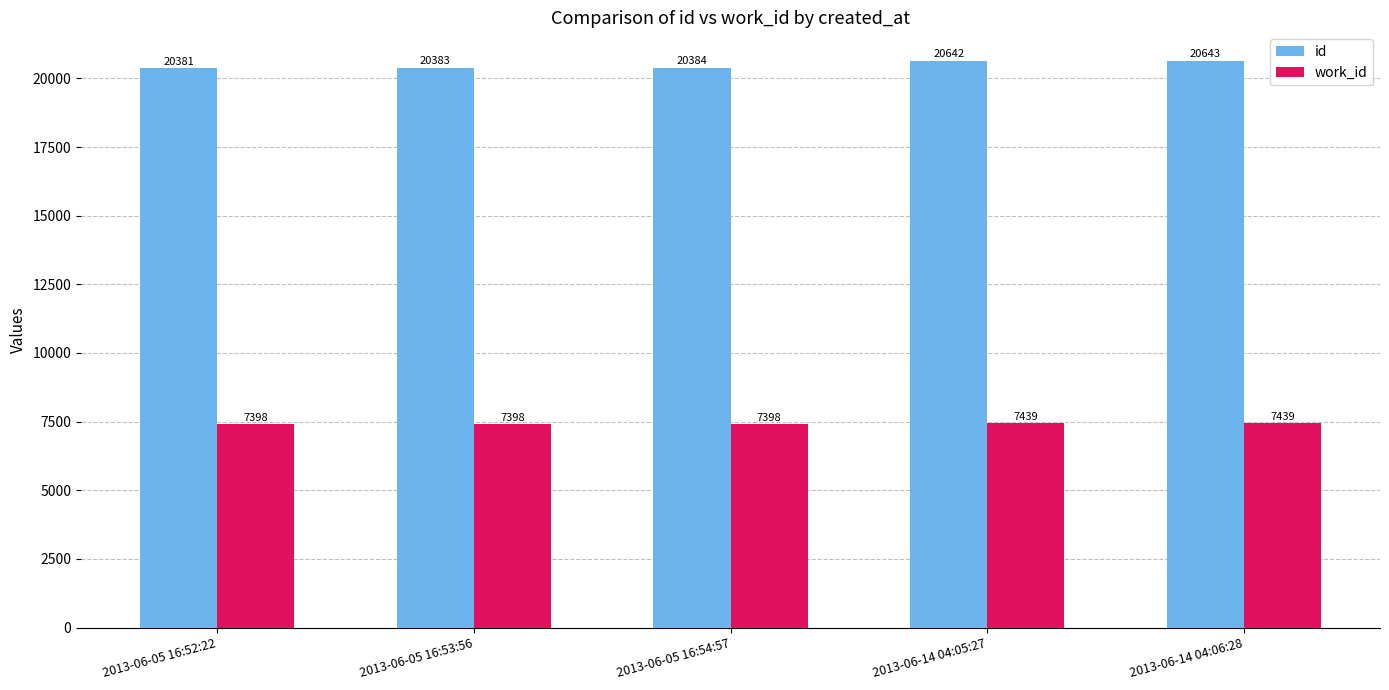

At how many categories does at least one series exceed 18050?

5